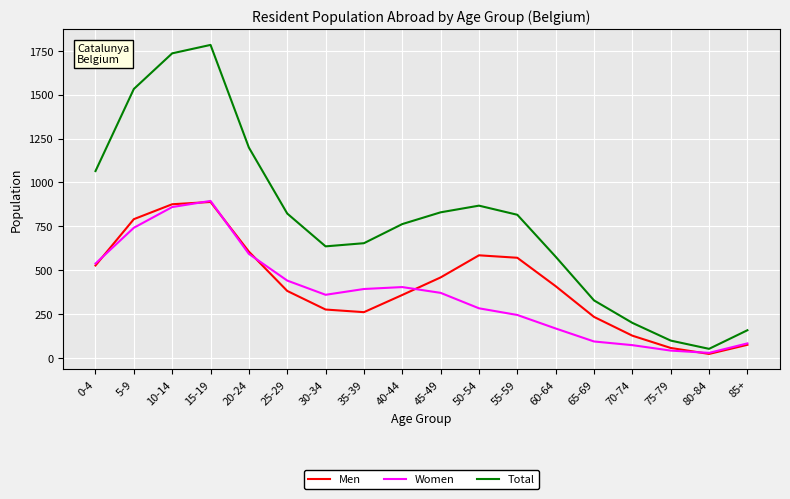

The Total series shows 286 at 60-64. True or false?

False